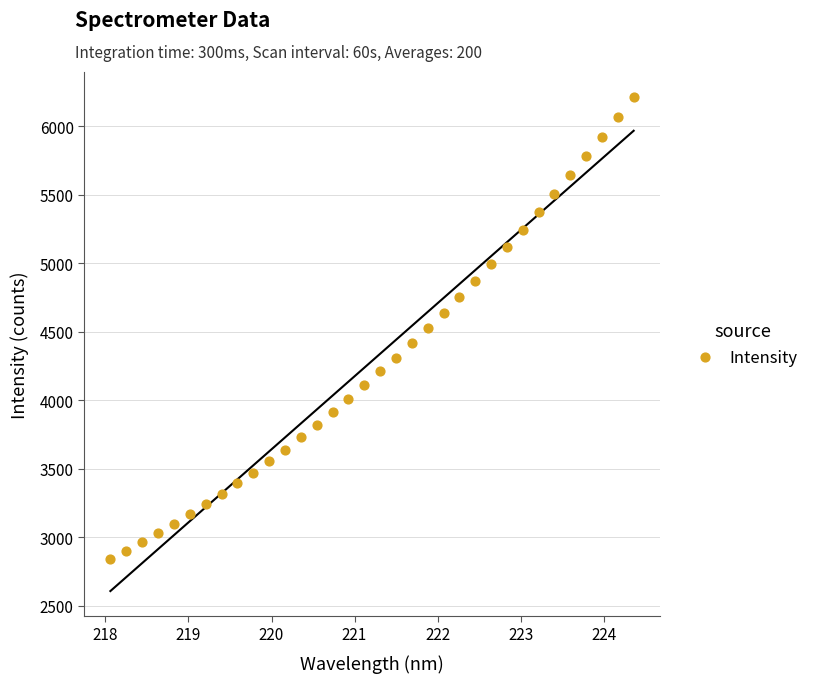

What is the range of X values (max minus min)?

6.3